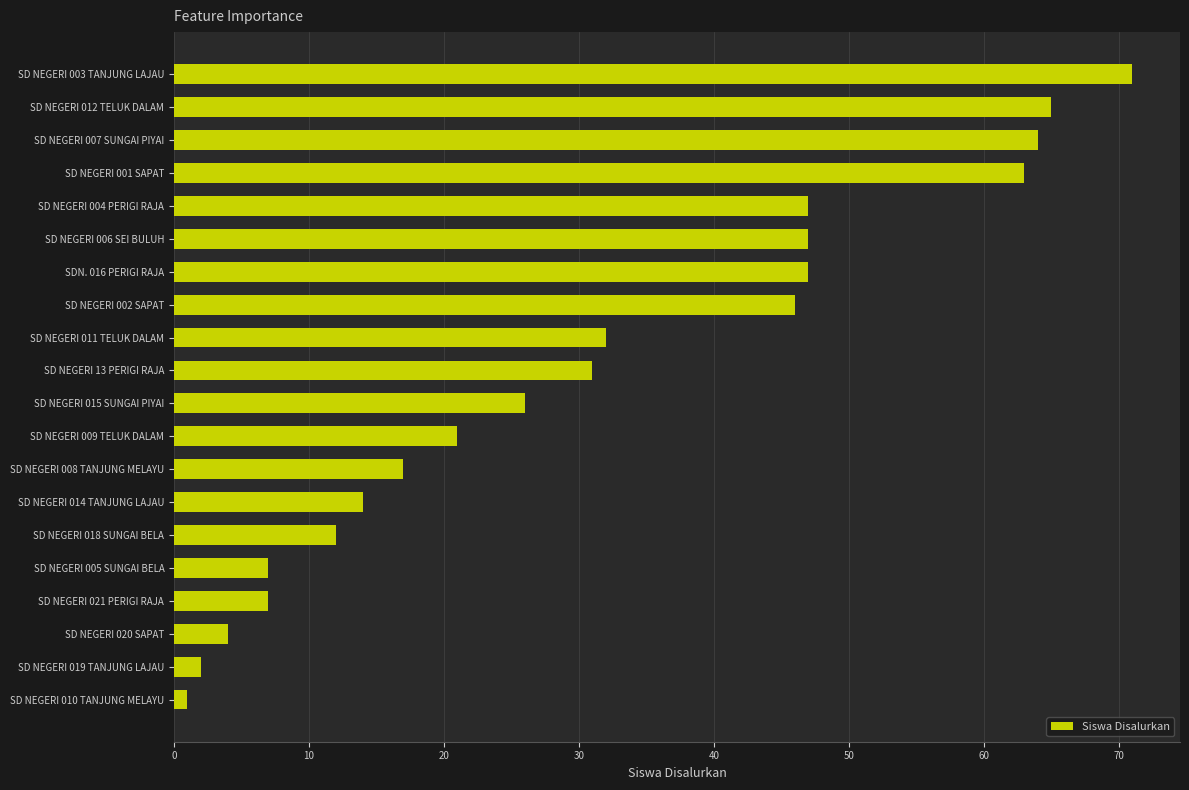

What is the difference between the maximum and second lowest values?

69